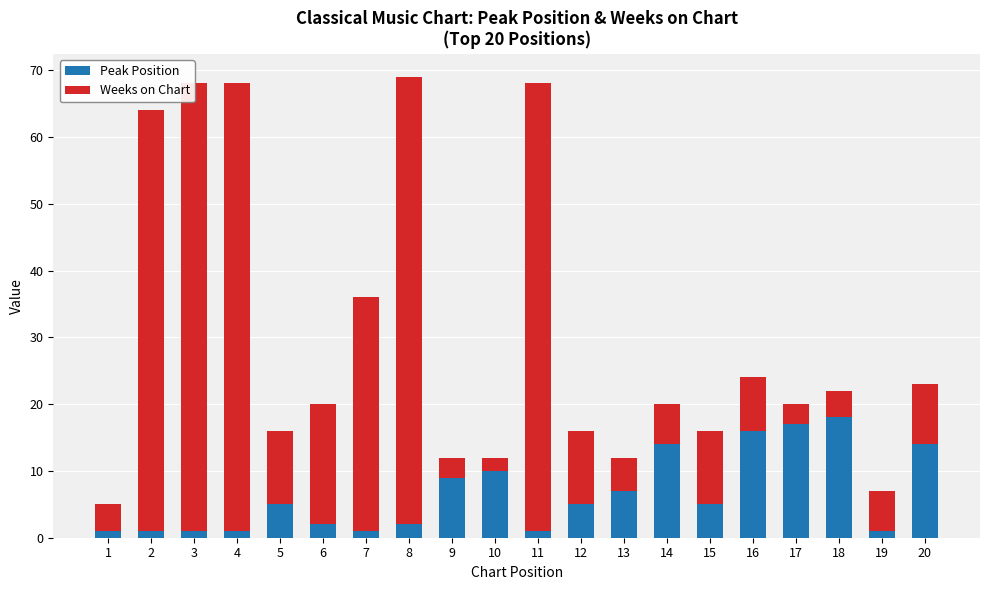

What is the greatest value displayed?

67